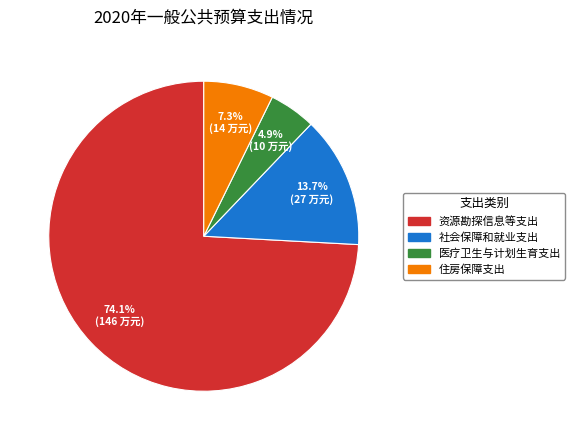

Which category accounts for the majority?

资源勘探信息等支出